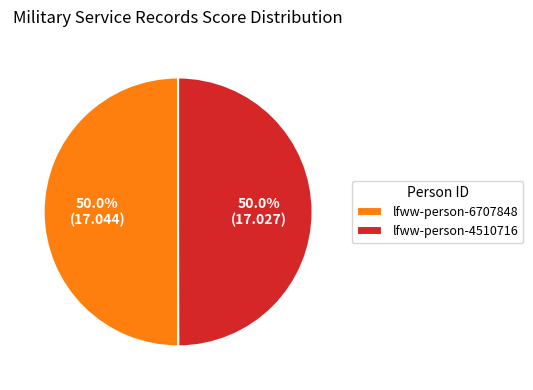

To the nearest percent, what is the average slice percentage?

50%